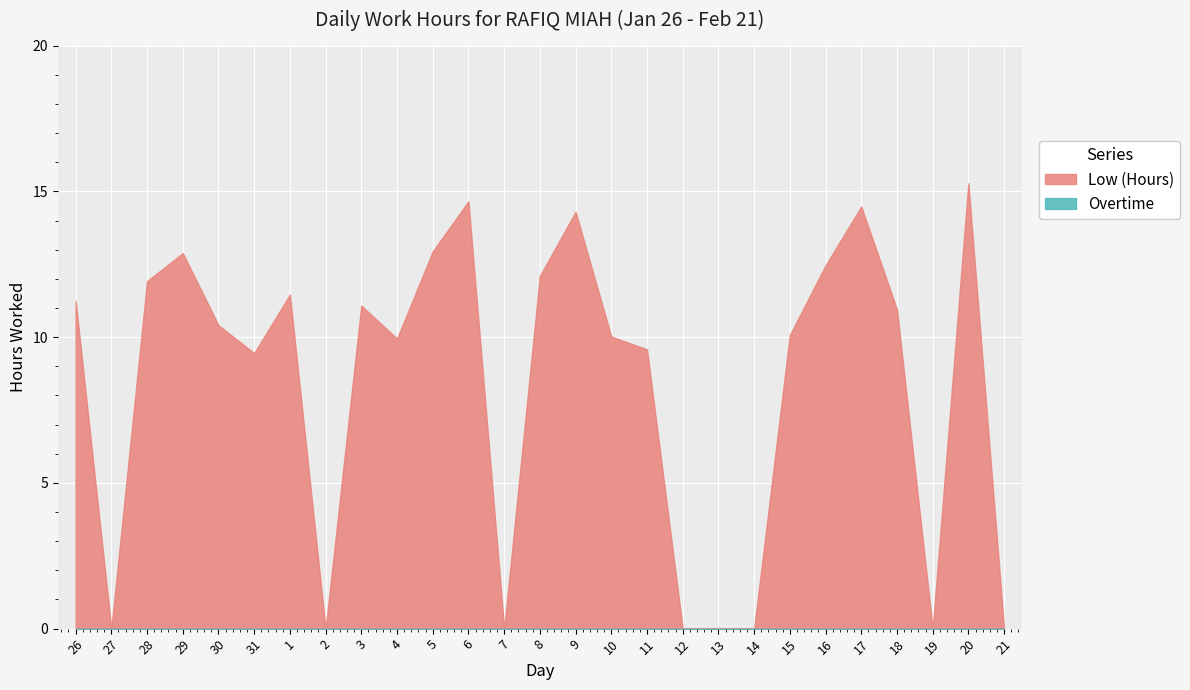

Which has a higher value, 21 or 18?

18